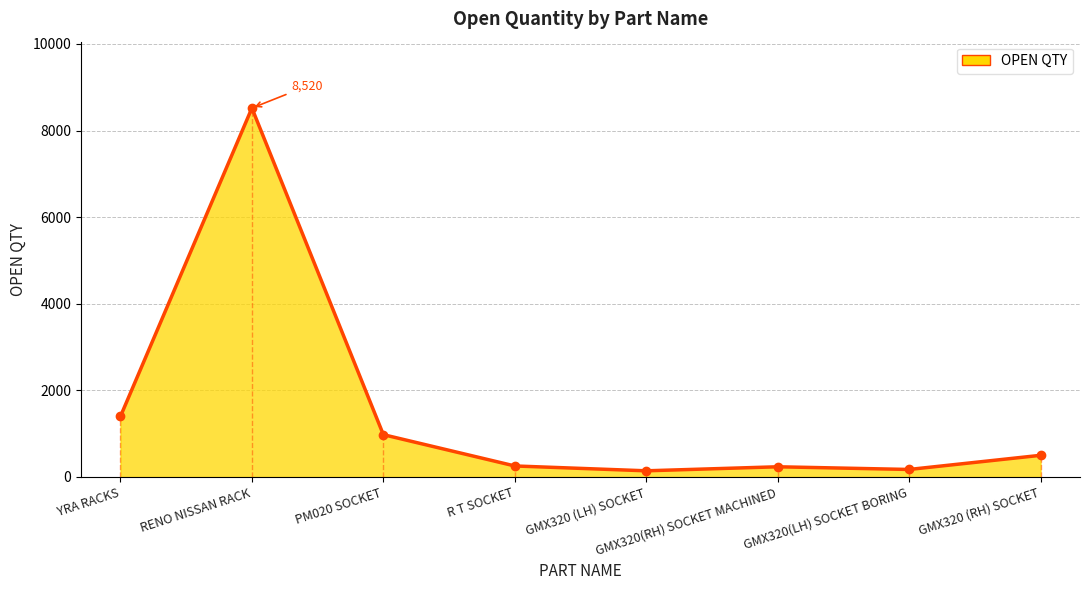

Reading left to right, what are all the values shown in this chart?

YRA RACKS=1399	RENO NISSAN RACK=8520	PM020 SOCKET=977	R T SOCKET=254	GMX320 (LH) SOCKET=142	GMX320(RH) SOCKET MACHINED=235	GMX320(LH) SOCKET BORING=173	GMX320 (RH) SOCKET=500